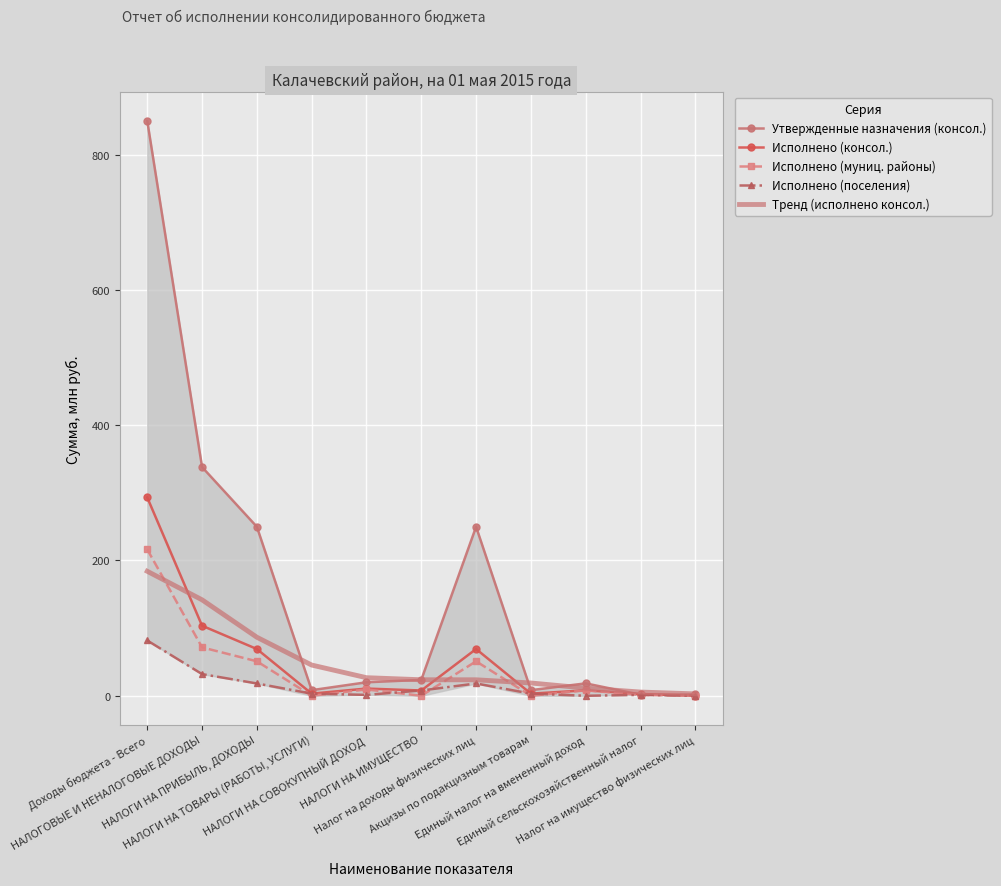

Where is Исполнено (муниц. районы) nearest to the value 108?

НАЛОГОВЫЕ И НЕНАЛОГОВЫЕ ДОХОДЫ